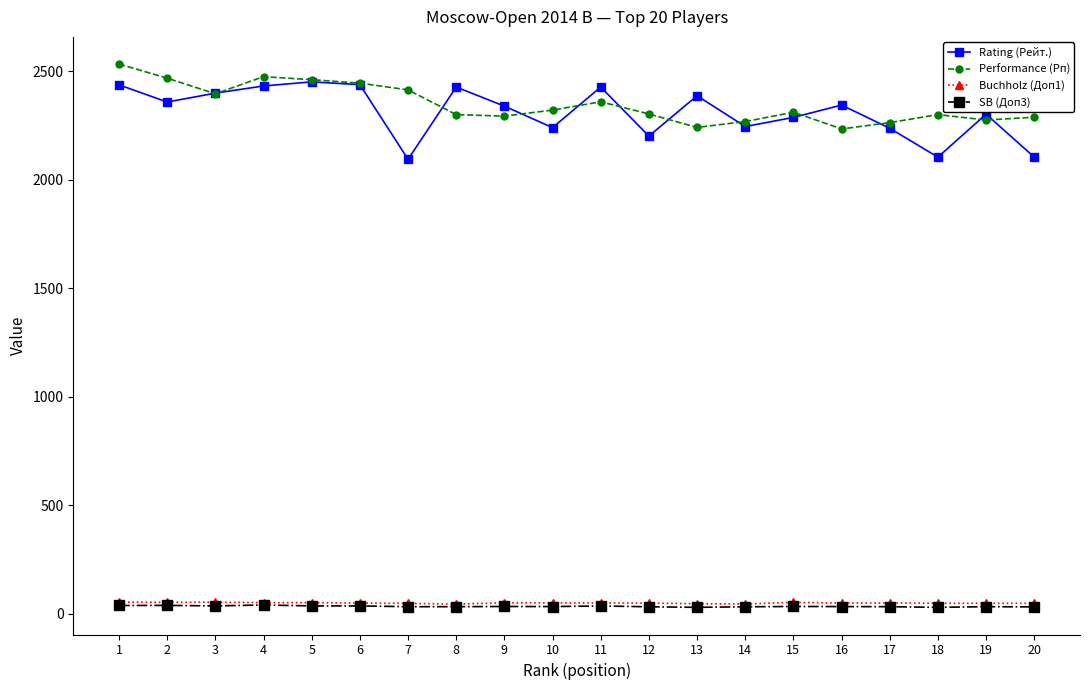

Is the value of Performance (Рп) at 3 greater than the value of SB (Доп3) at 7?

Yes